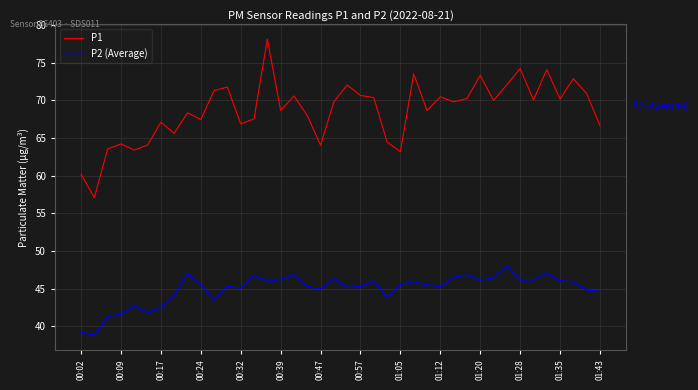

List the series in order of their overall mean, lowest first.

P2 (Average), P1